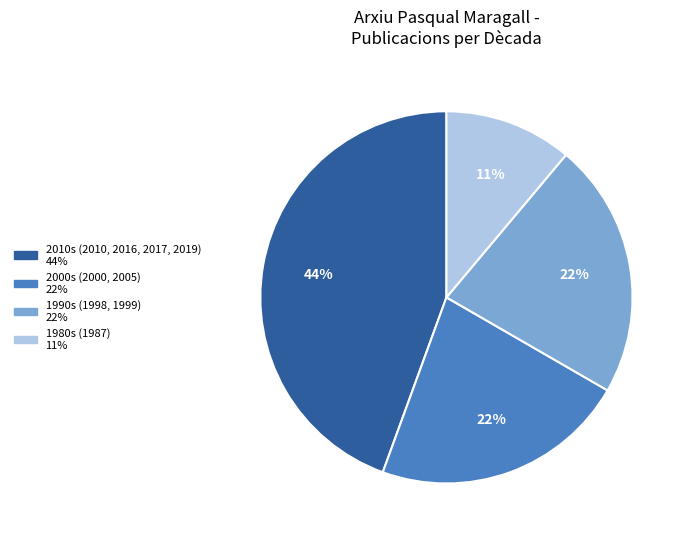

Is there any slice that represents more than half of the pie?

No